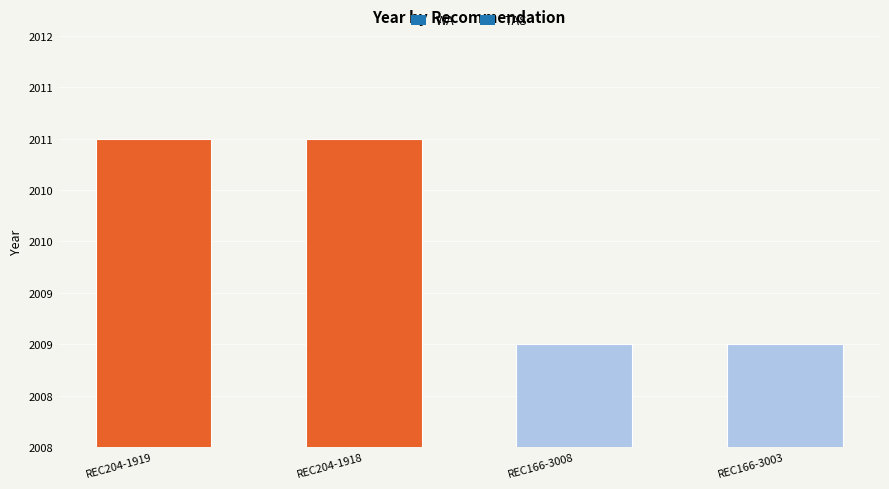

What is the difference between the second highest and second lowest values?

2